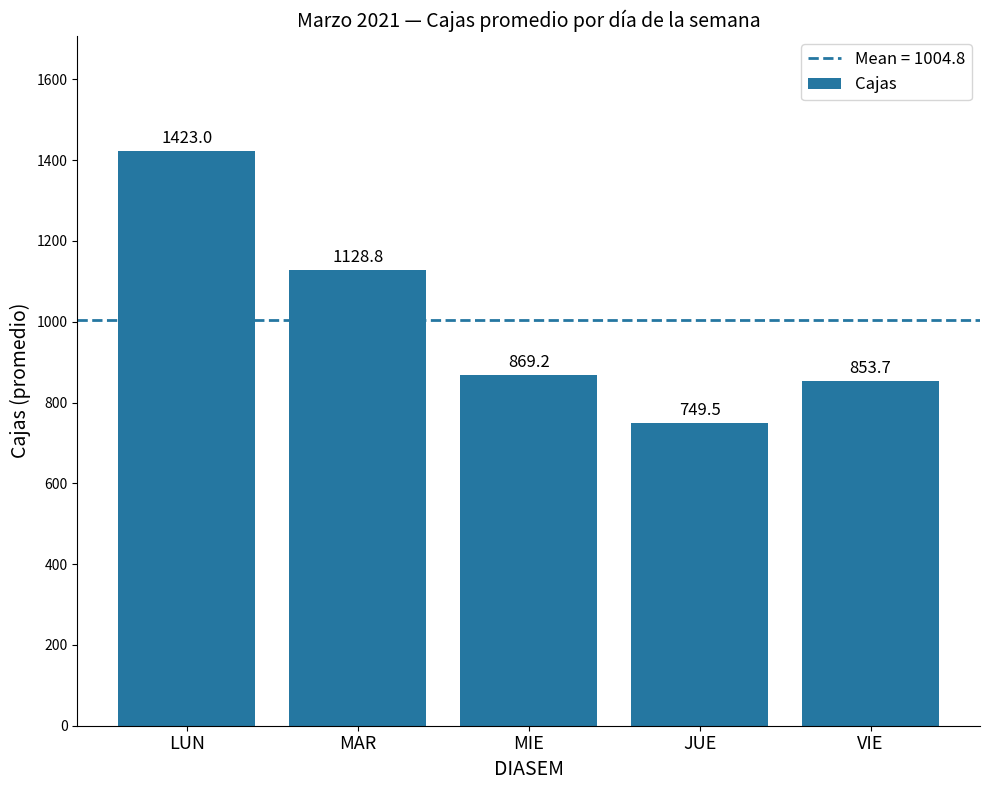

What is the ratio of the value at MAR to the value at JUE?

1.5